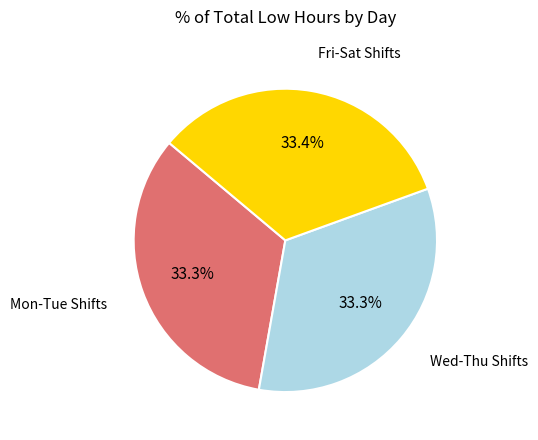

Does any single category account for the majority?

No